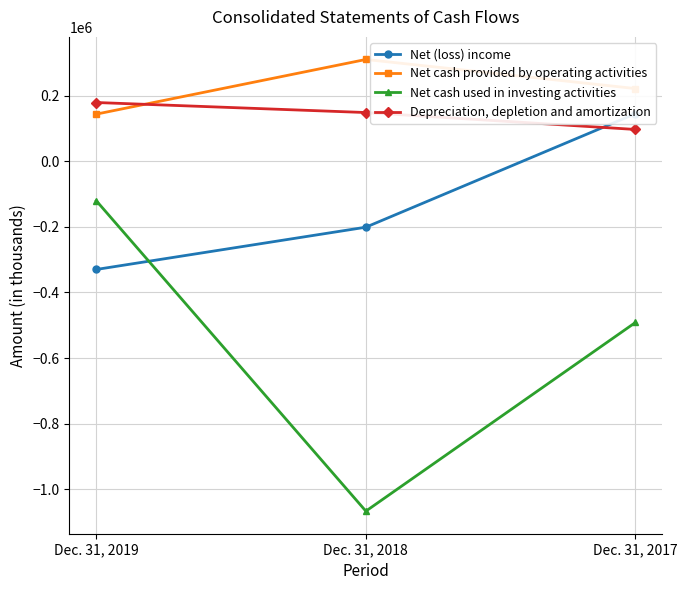

What is the approximate value of Net (loss) income at Dec. 31, 2017, to the nearest 10?

145210